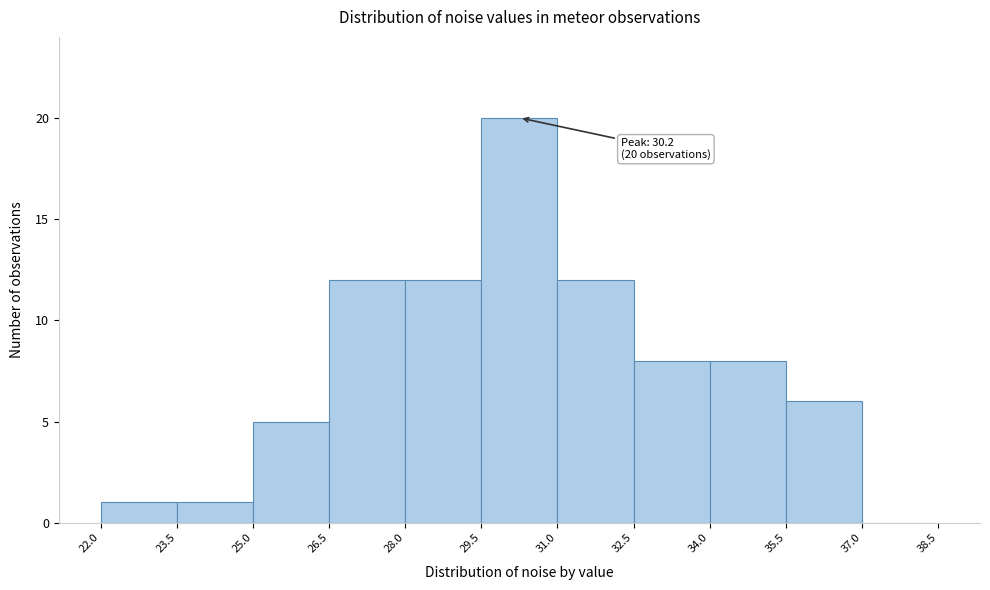

Which range on the x-axis has the tallest bar?

29.5 to 31.0